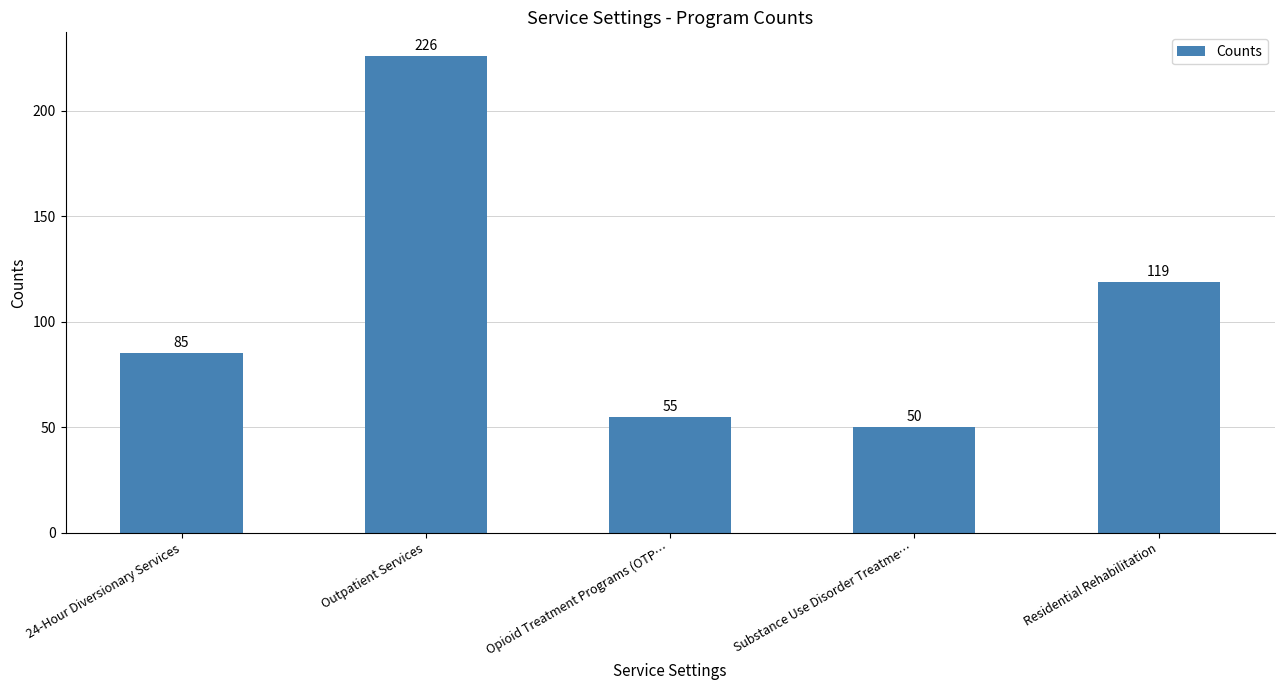

Count the number of categories in the chart.

5